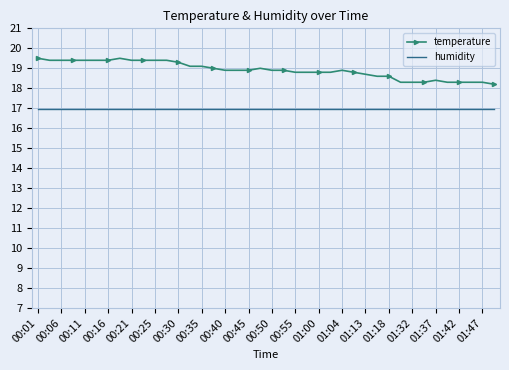

How many distinct data groups are displayed?

2